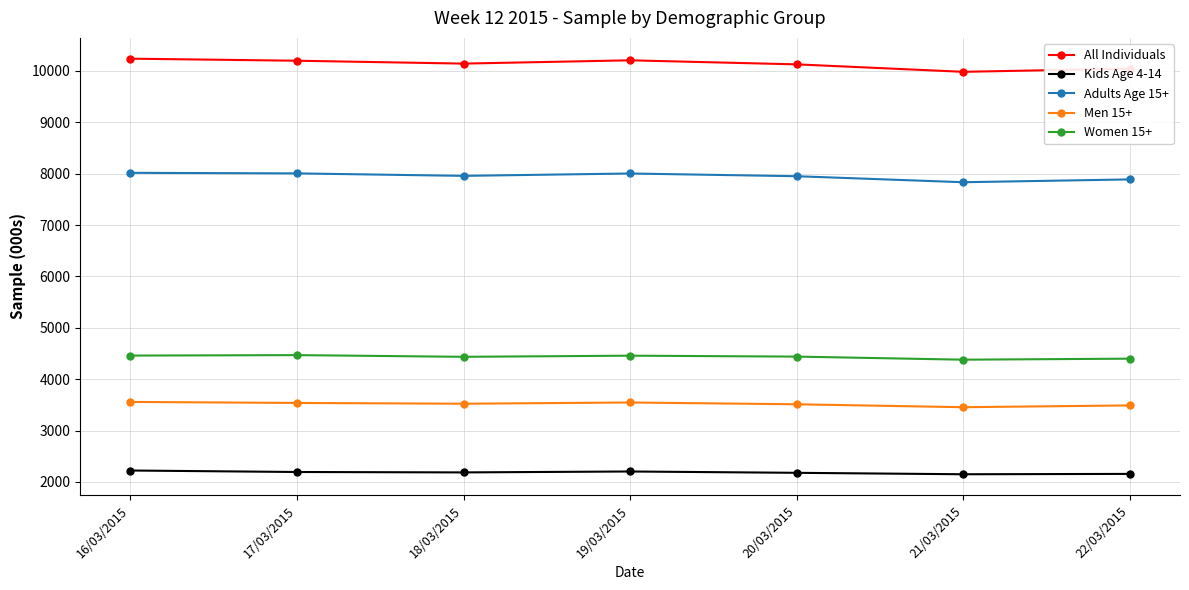

What is the approximate value of Men 15+ at 21/03/2015?

3454